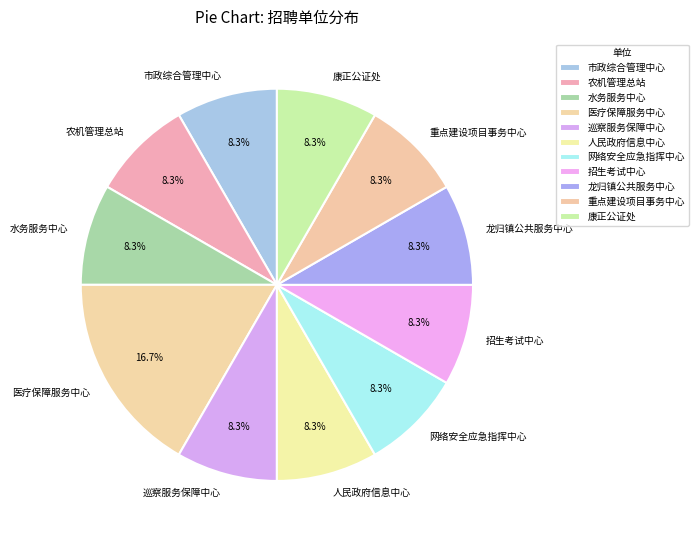

Which slice is the largest?

医疗保障服务中心